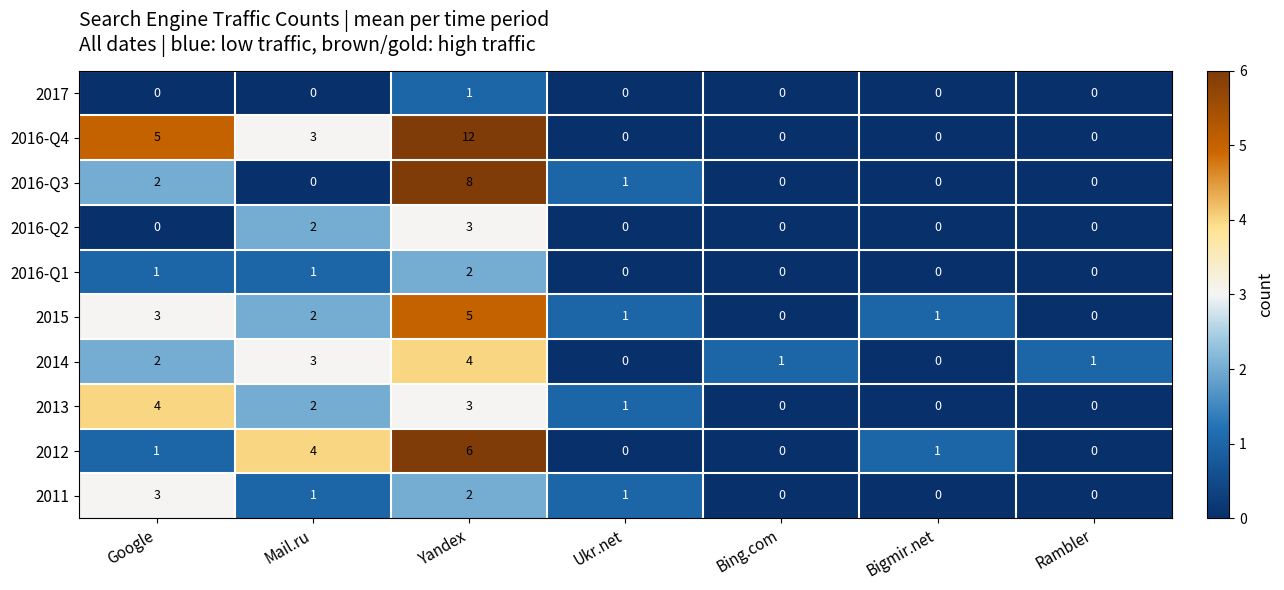

Which category has the highest value in the 2015 series?

Yandex